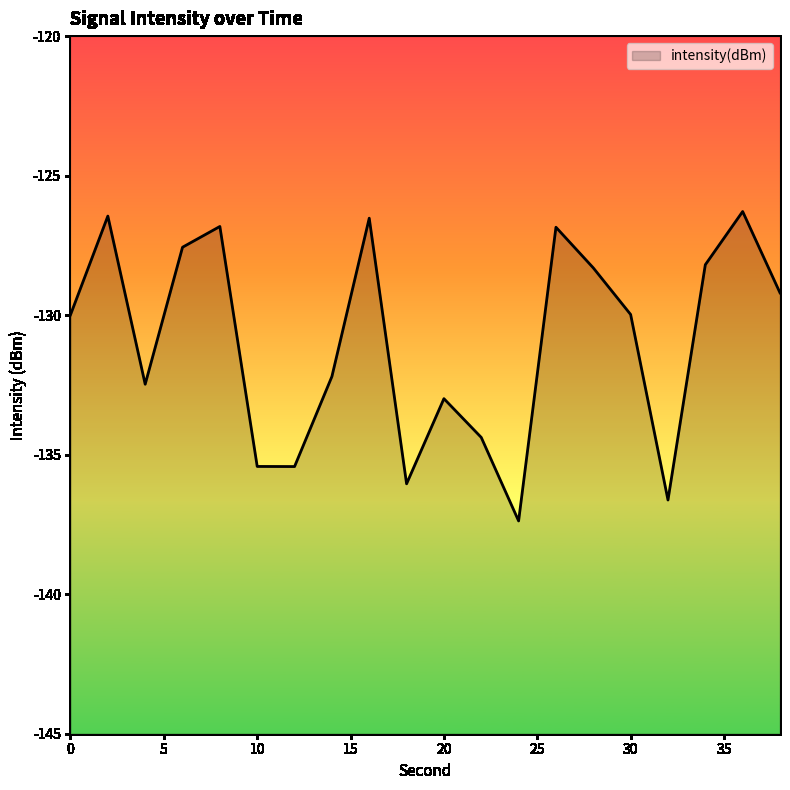

At which label does the data first exceed -129?

2